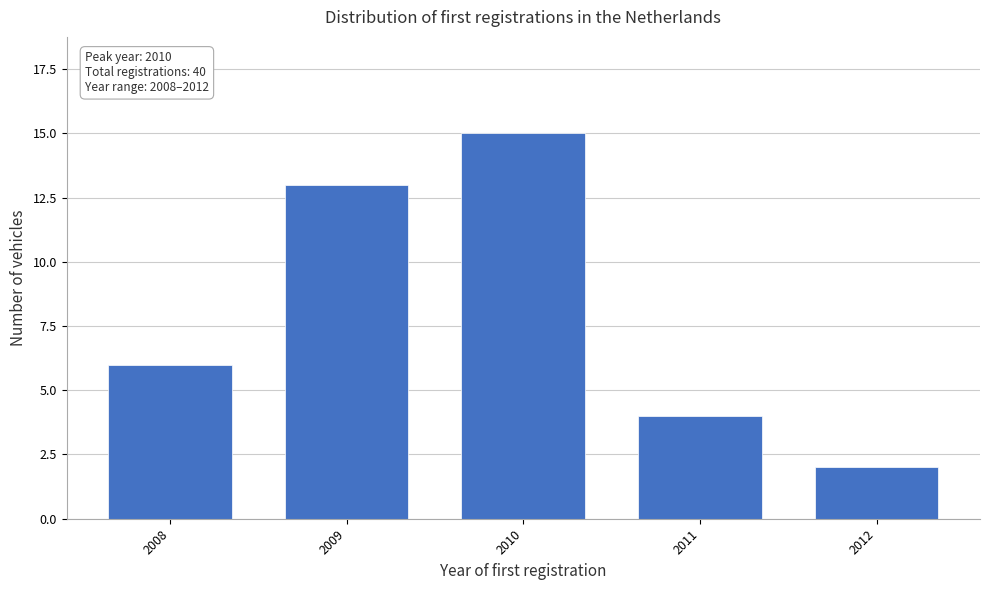

Reading left to right, list all the values displayed in this chart.

2008=6	2009=13	2010=15	2011=4	2012=2